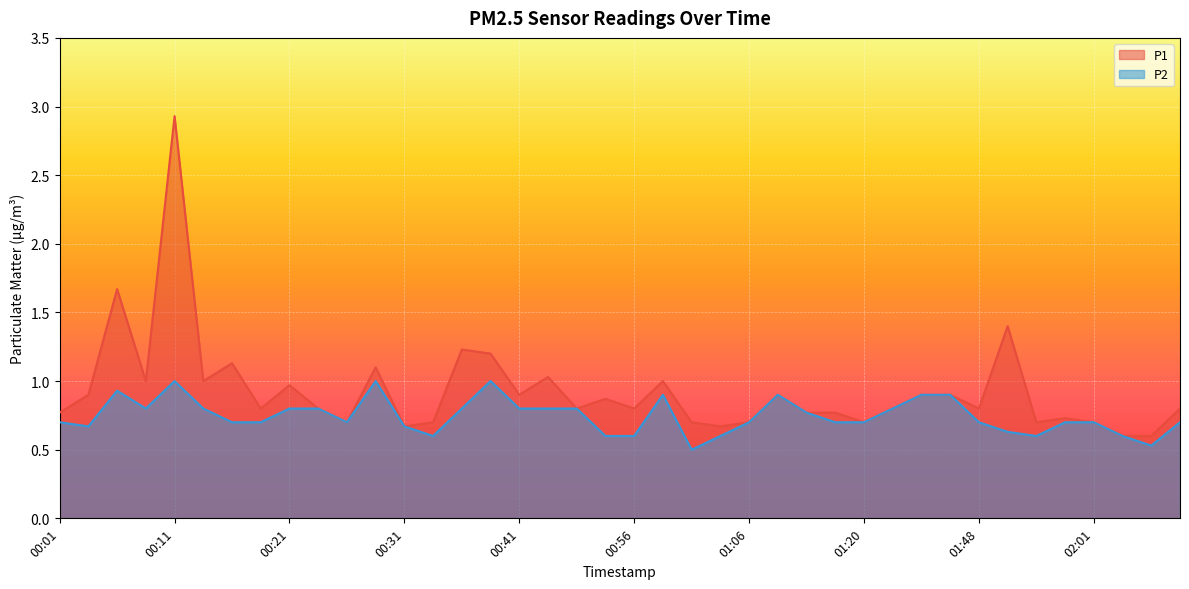

Does the chart display data point markers on the line(s)?

No